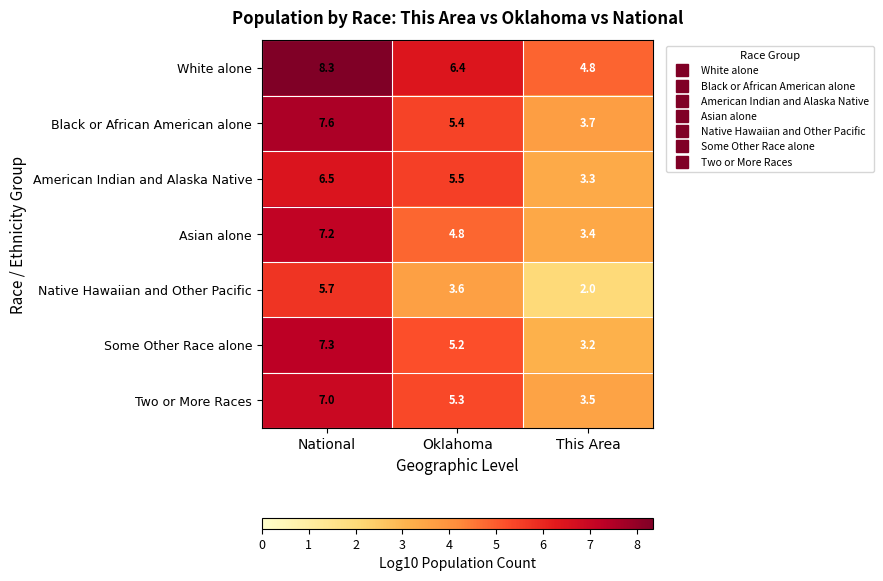

What is the total value across all series at National?

49.6